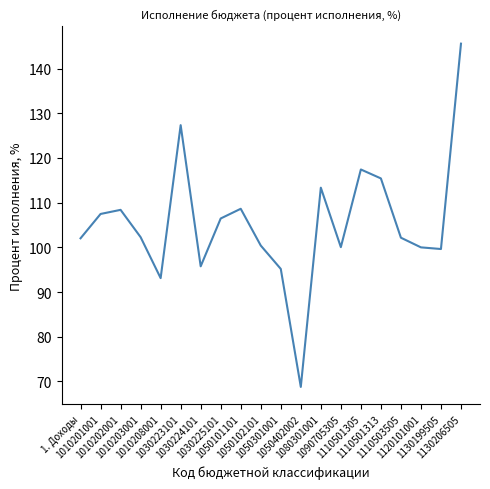

What is the maximum value shown in the chart?

145.6